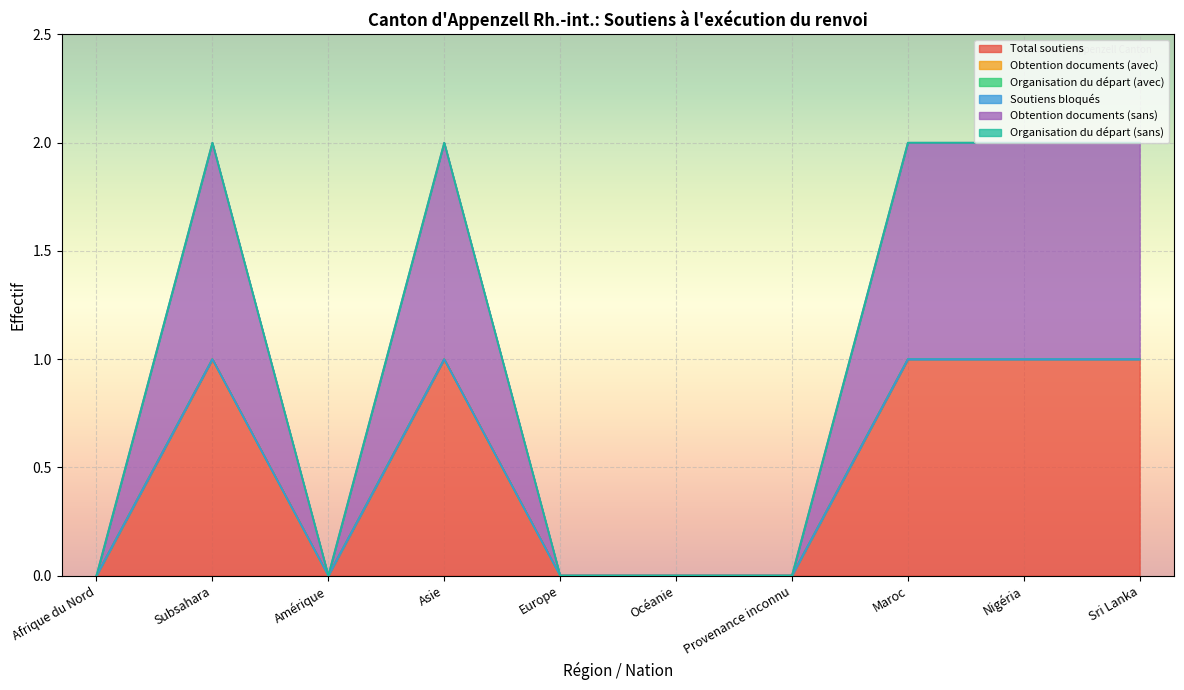

True or false: Organisation du départ (avec) has more than 2 points higher than both neighbors.

False